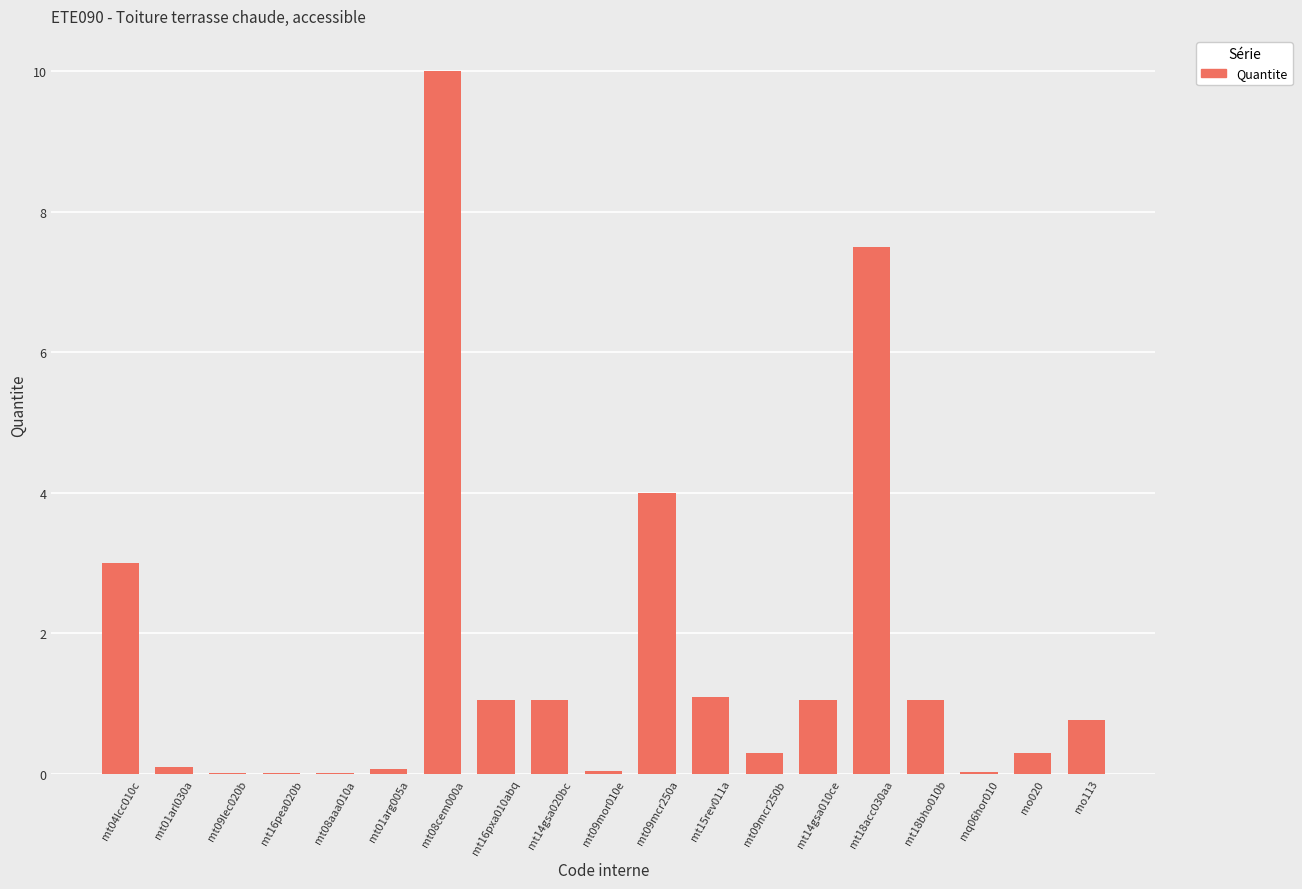

Which has a higher value, mt08cem000a or mo020?

mt08cem000a